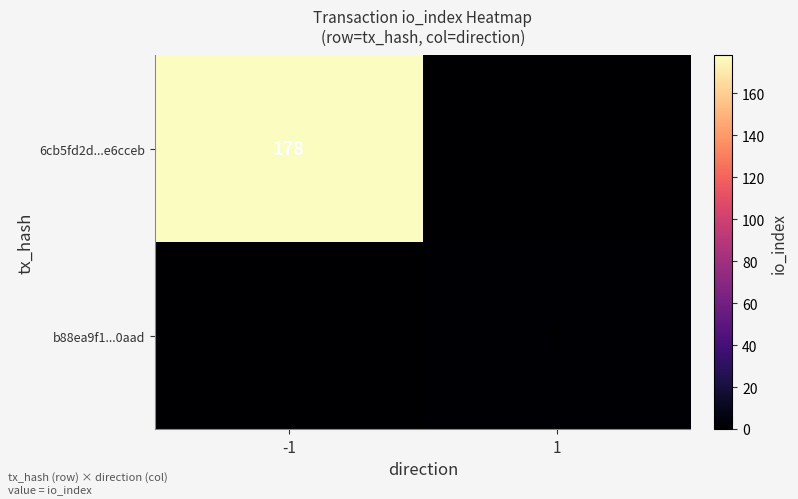

What is the sum of all 6cb5fd2d...e6cceb values?

178